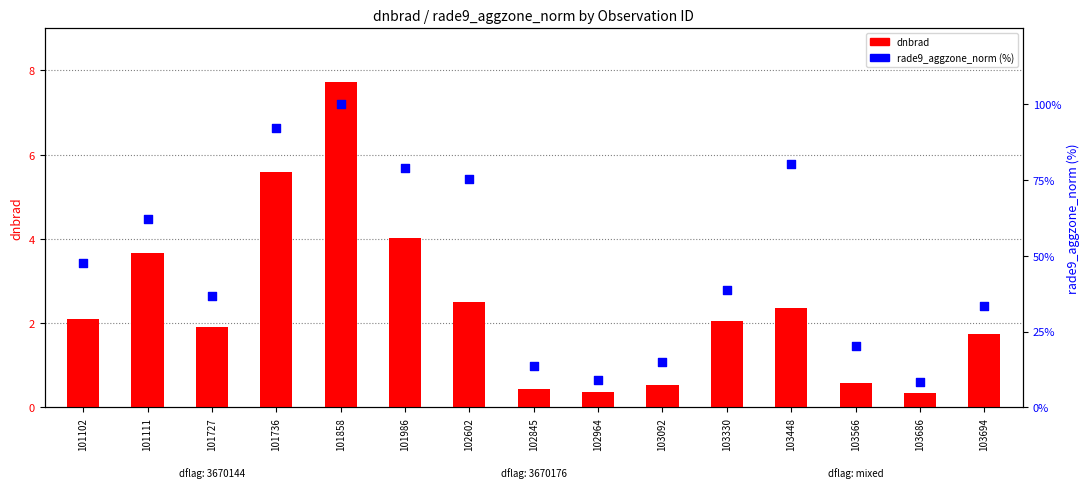

What is the total value across all series at 102964?

9.2